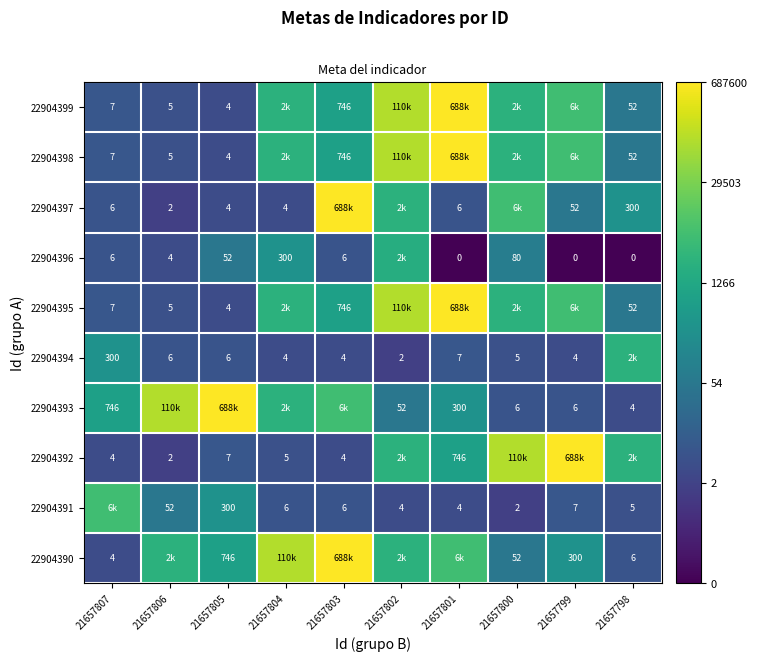

Is the value of 22904393 at 21657800 greater than the value of 22904392 at 21657801?

No